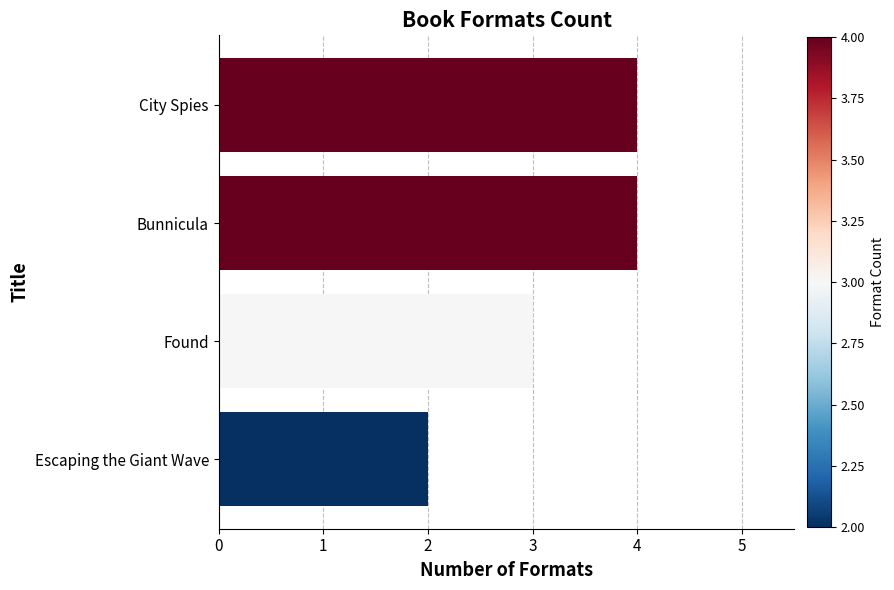

Count the number of categories in the chart.

4